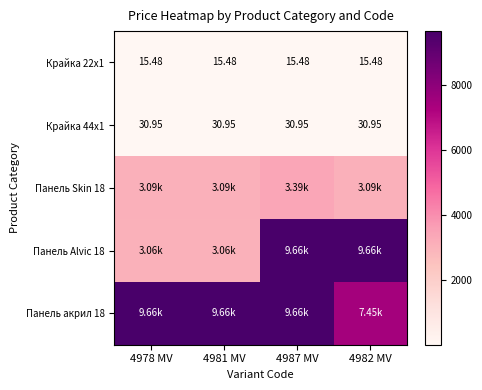

At which category is the sum across all series the highest?

4987 MV